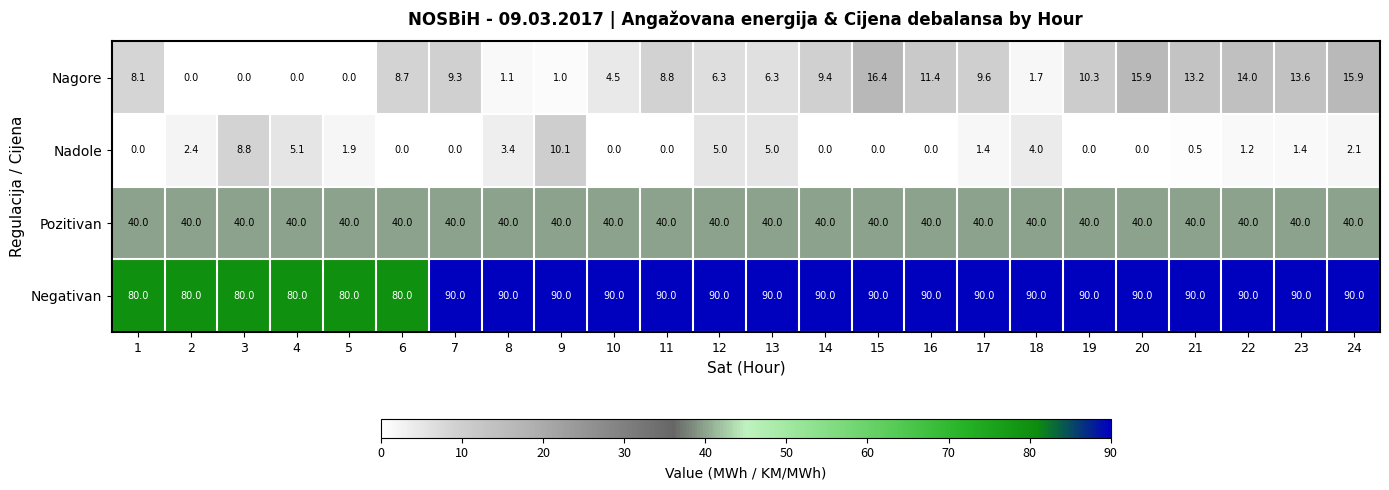

How many categories are shown in the chart?

24